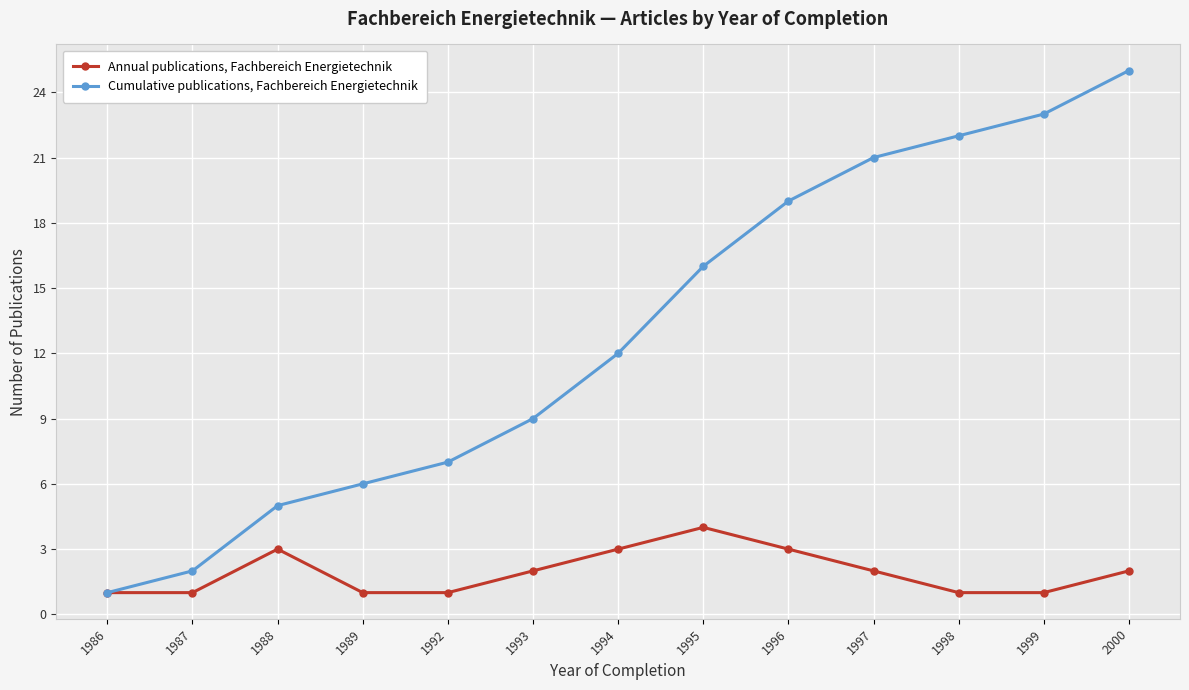

The Annual publications, Fachbereich Energietechnik series shows 1 at 1996. True or false?

False